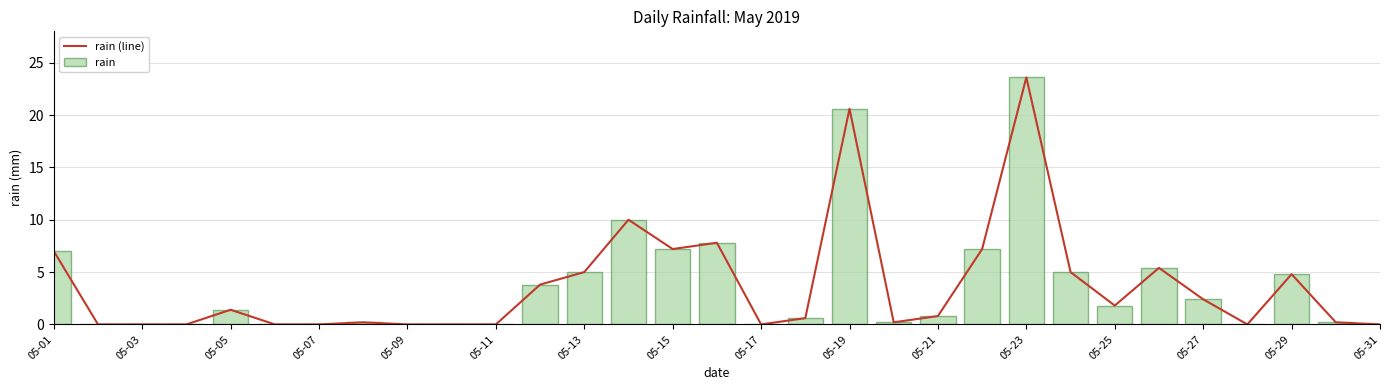

What is the difference between the maximum and minimum values in the rain (line) series?

23.6